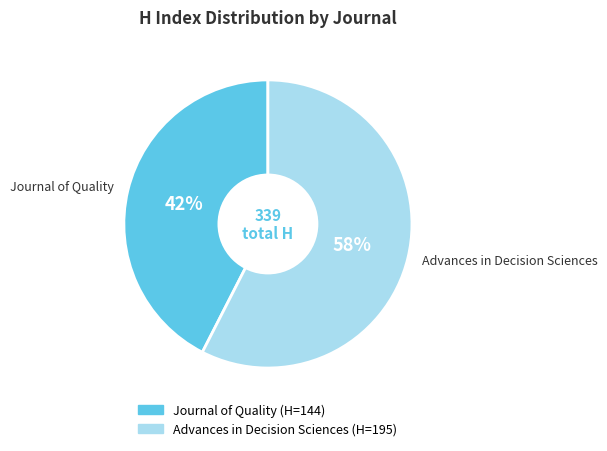

How many segments does this pie chart have?

2